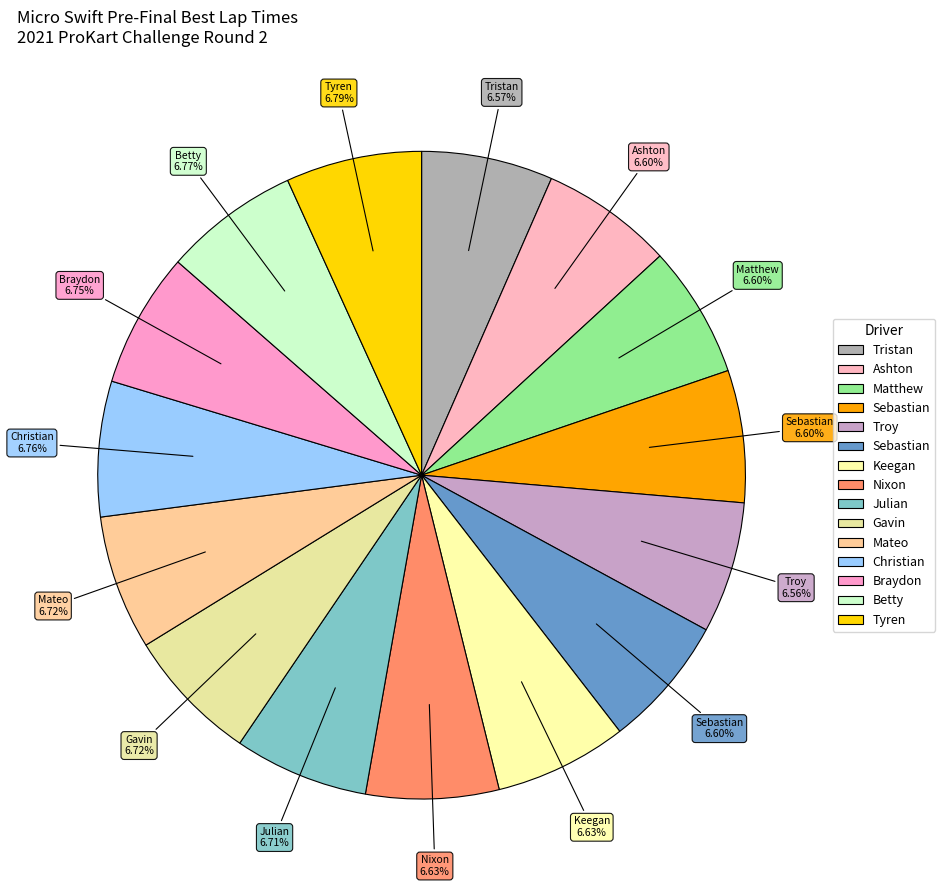

Count the number of slices in the pie.

15